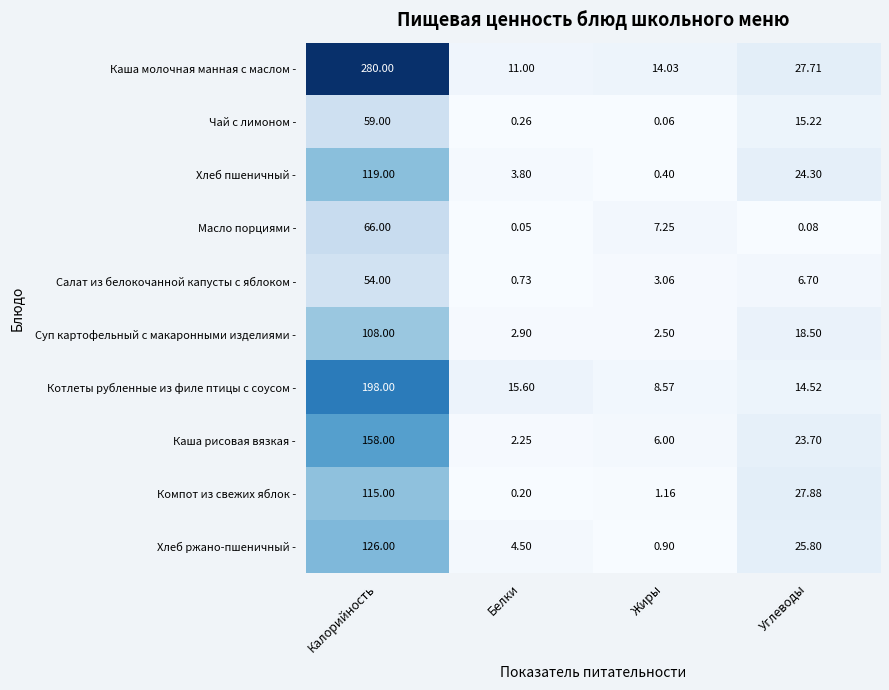

At which category is the sum across all series the highest?

Калорийность